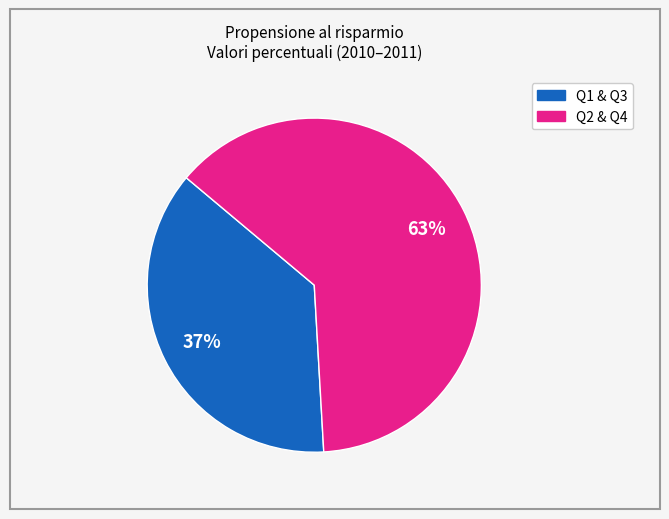

To the nearest percent, what is the difference between the largest and smallest slice percentages?

26%